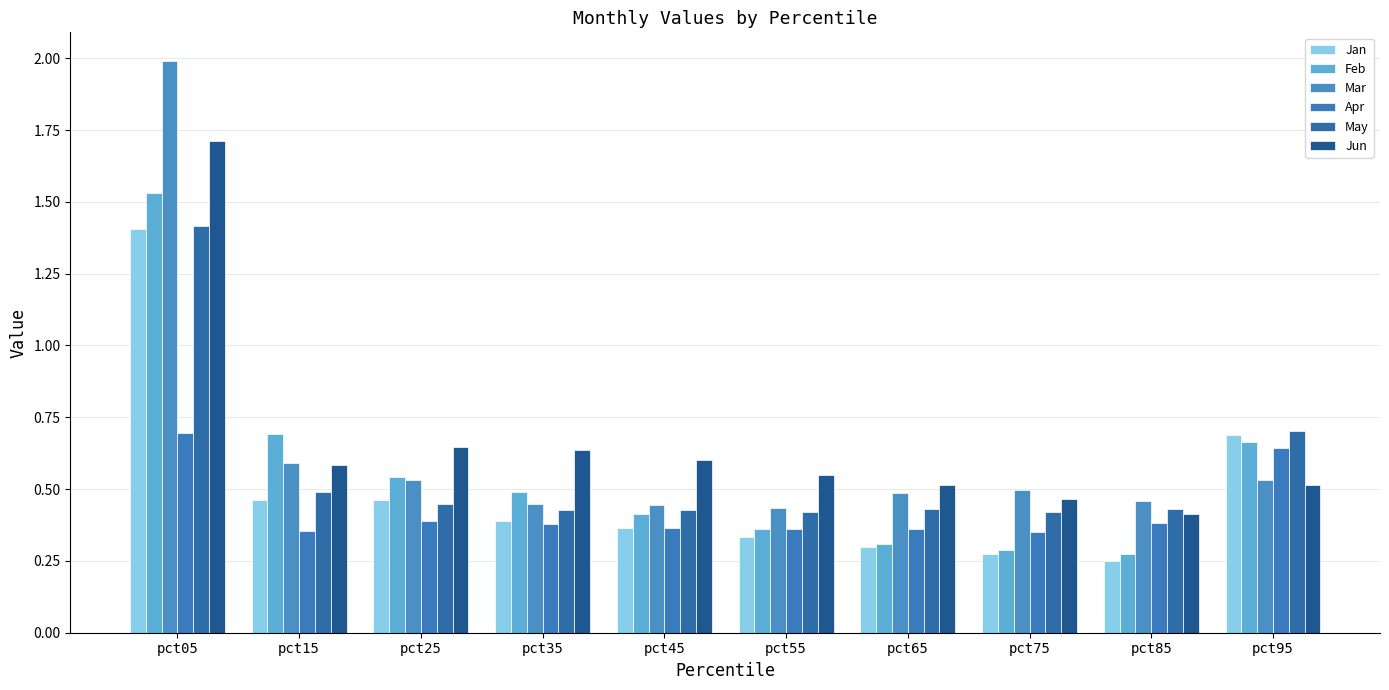

Where is May nearest to the value 0?

pct75